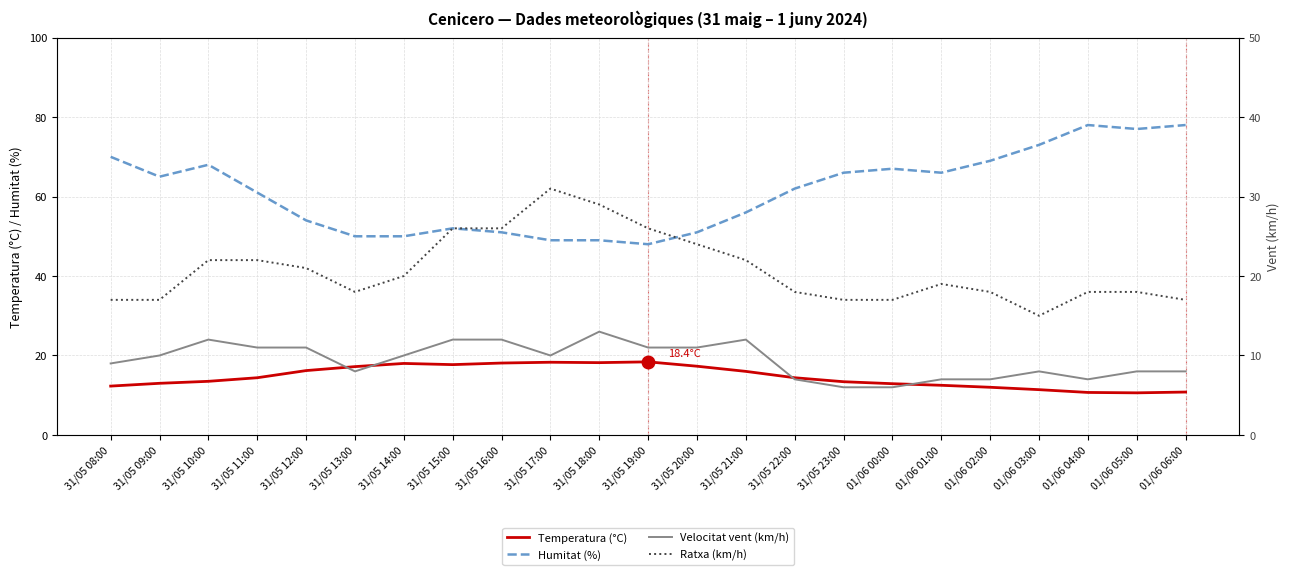

True or false: Humitat (%) and Temperatura (°C) intersect in this chart.

False